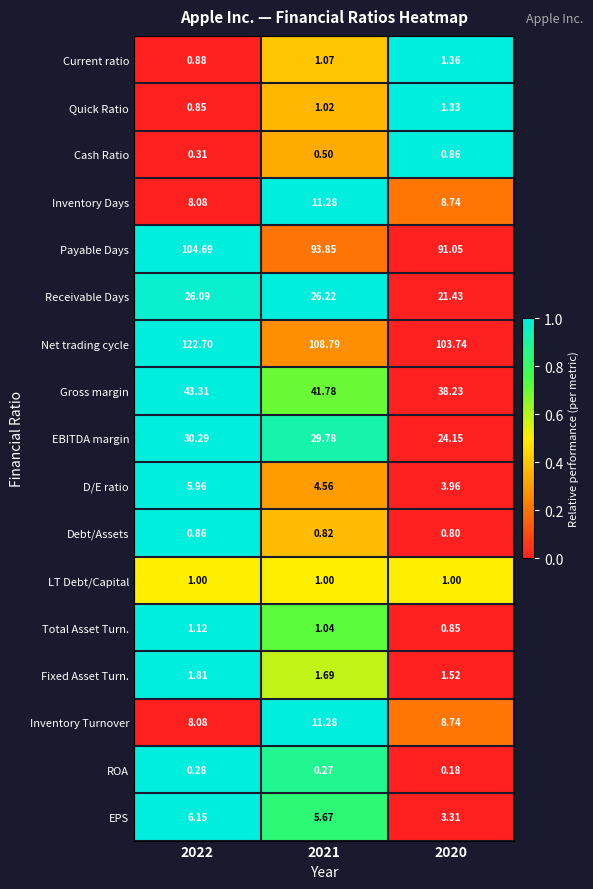

How many series are shown in this chart?

17